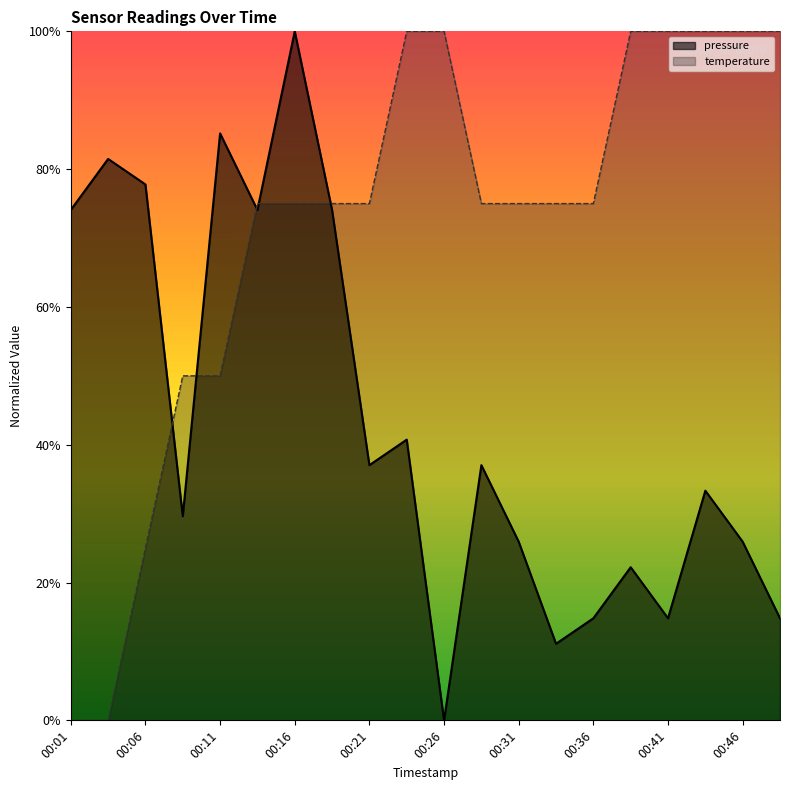

Where is pressure nearest to the value 0?

00:26